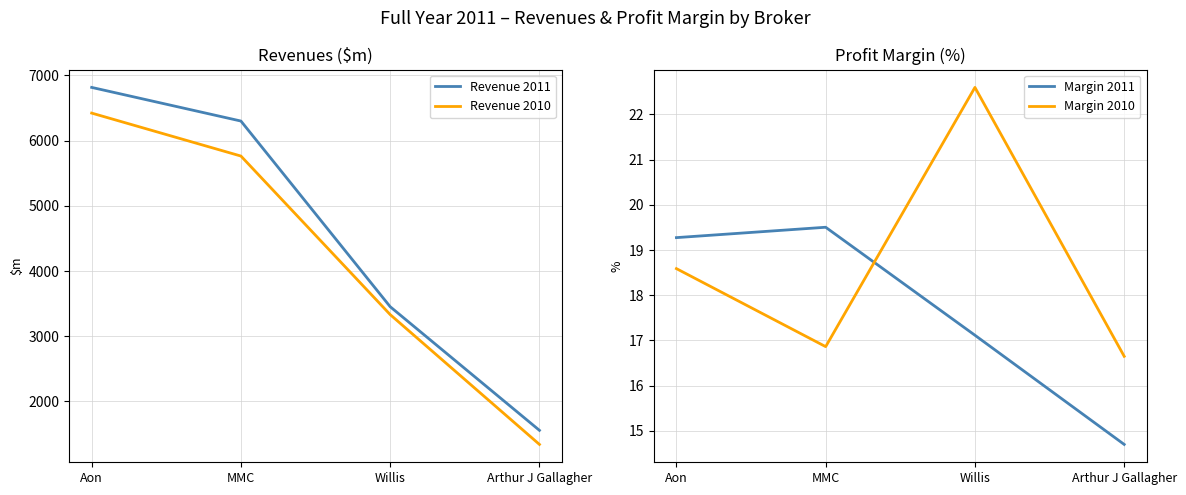

What position from the left is Arthur J Gallagher?

4